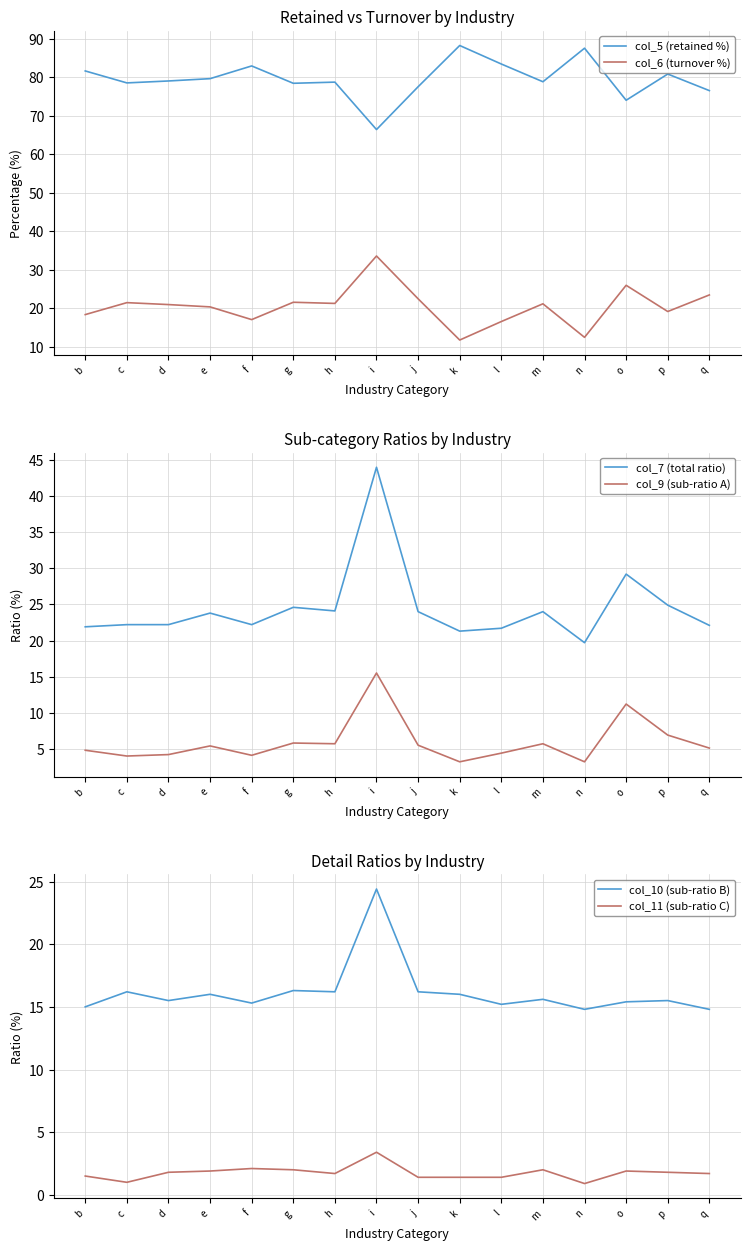

What is the total value across all series at f?

143.7